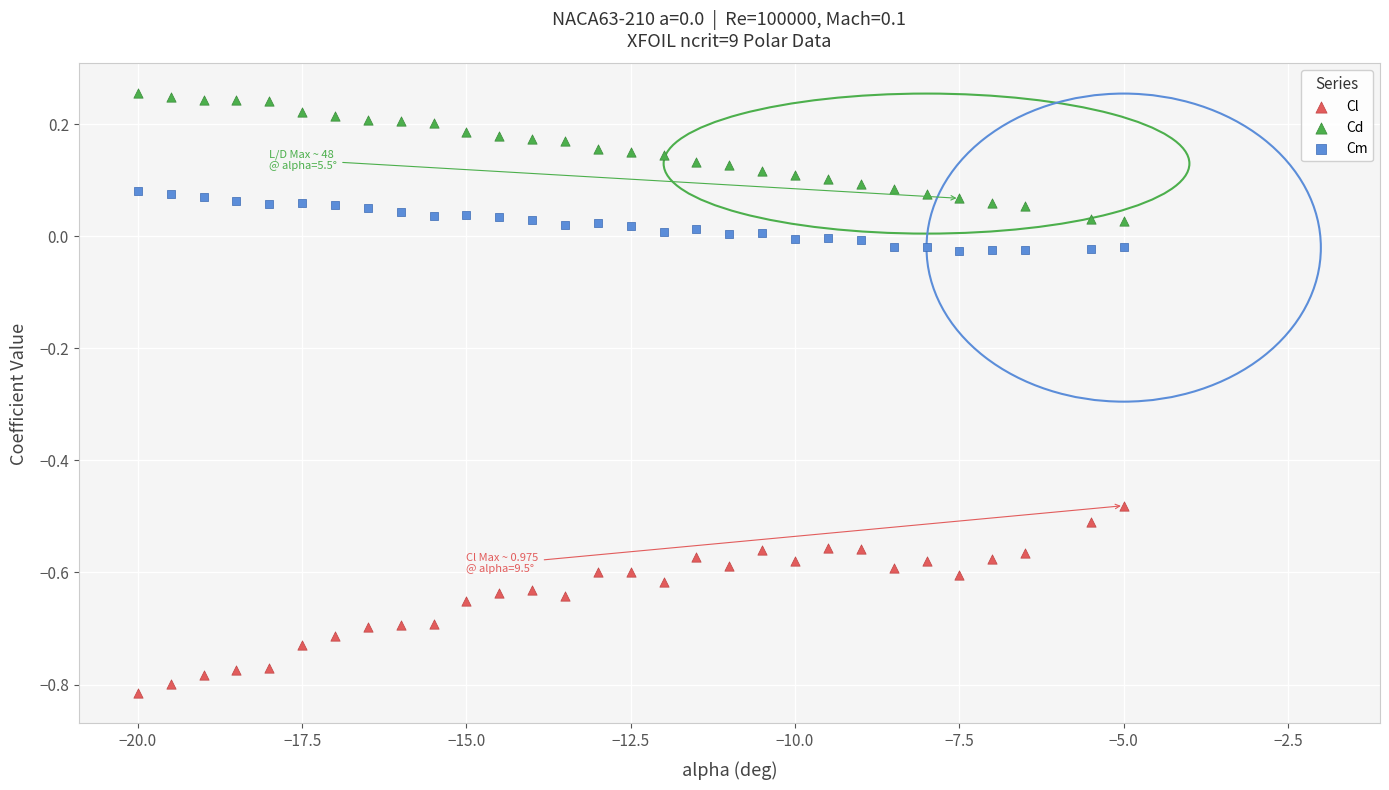

Which series reaches the minimum Y coordinate?

Cl